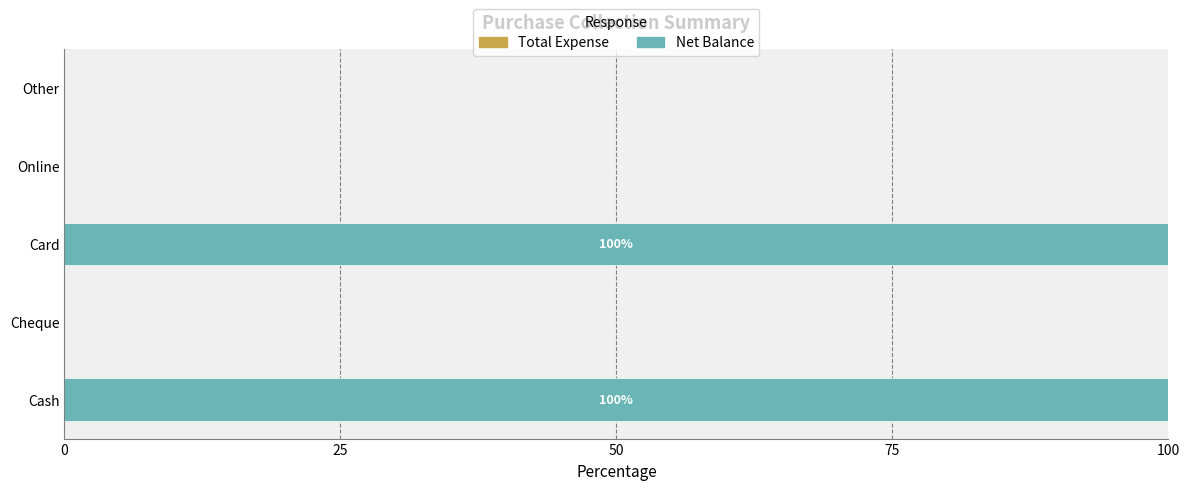

The chart shows a value of 43 at Other. True or false?

False